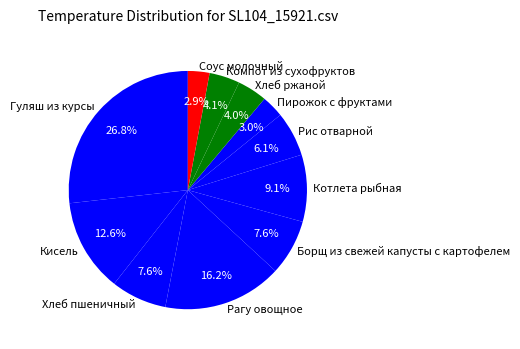

Does Хлеб ржаной represent more than half of the total?

No